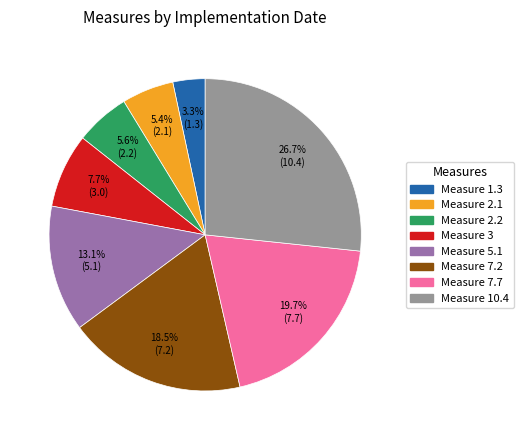

Between Measure 1.3 and Measure 2.2, which is larger?

Measure 2.2